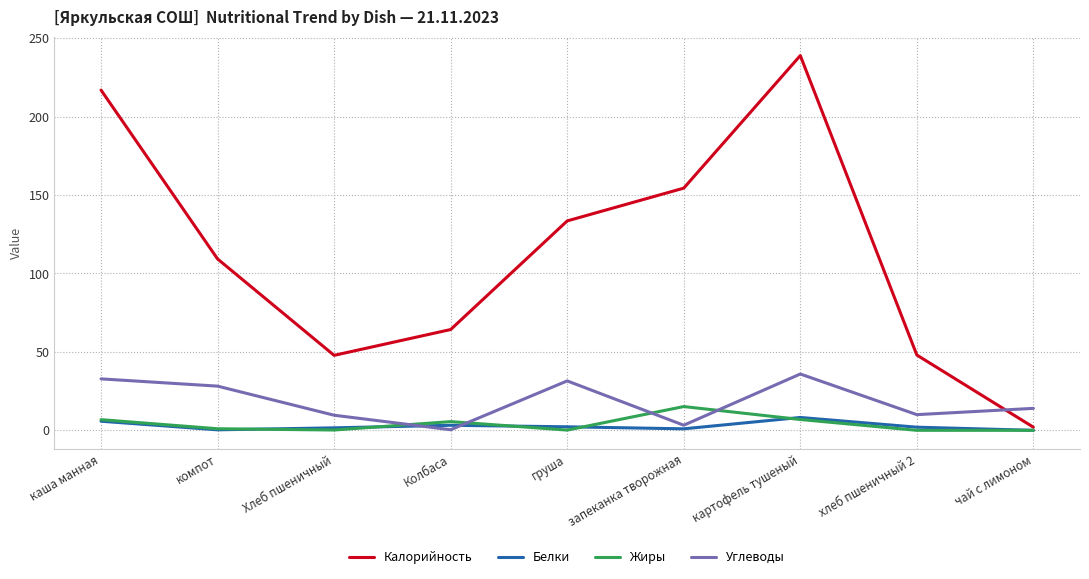

Does the chart display data point markers on the line(s)?

Yes